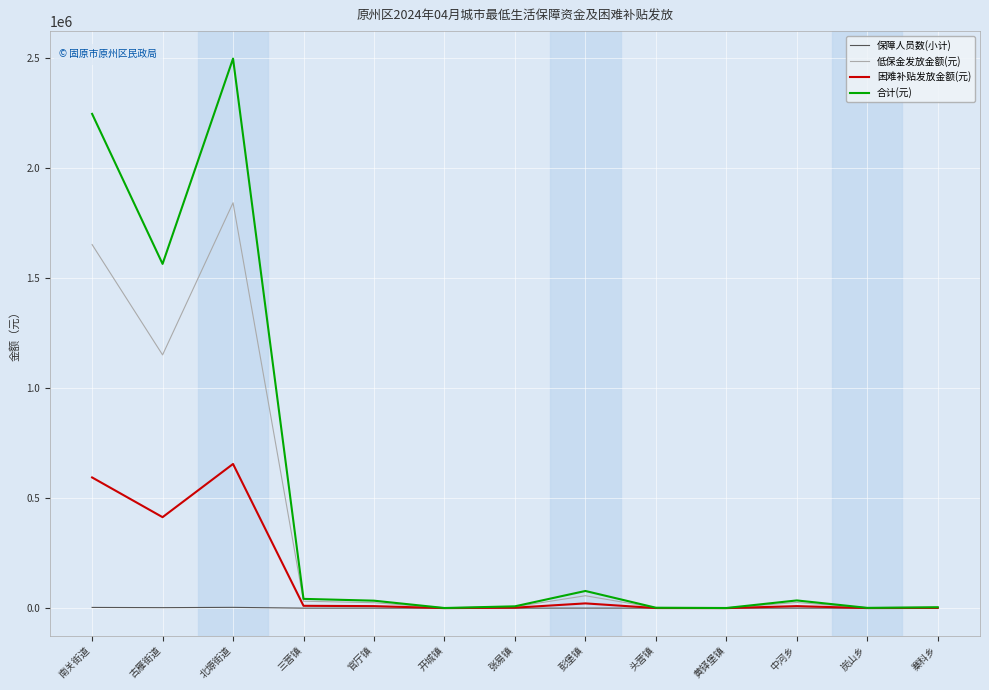

True or false: 困难补贴发放金额(元) has a value of 593460 at 南关街道.

True